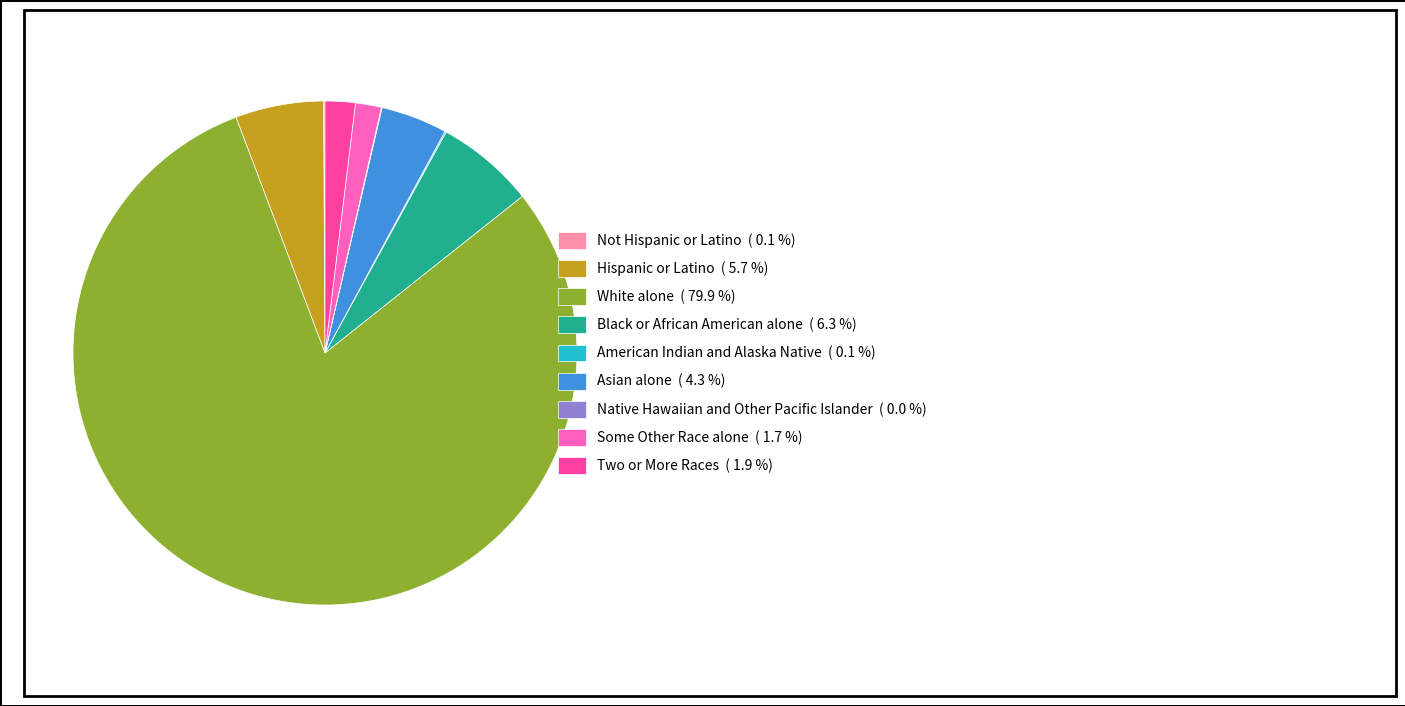

Is the sum of Two or More Races ( 1.9 %) and White alone ( 79.9 %) greater than half?

Yes